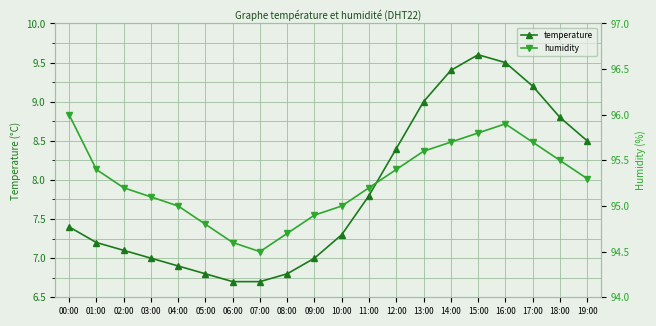

What are all the series names shown in the legend?

temperature, humidity